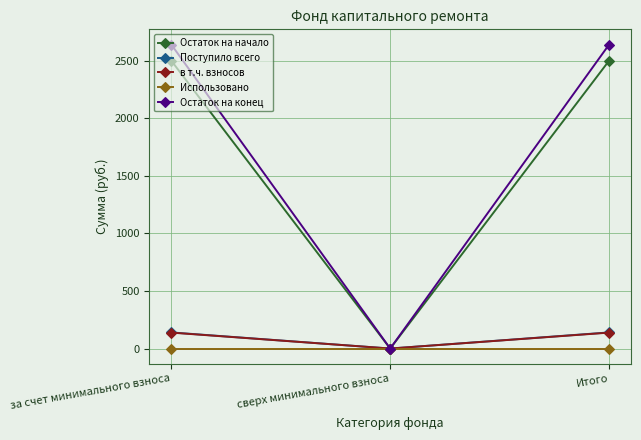

What is the difference between the highest and lowest values at за счет минимального взноса?

2642.5